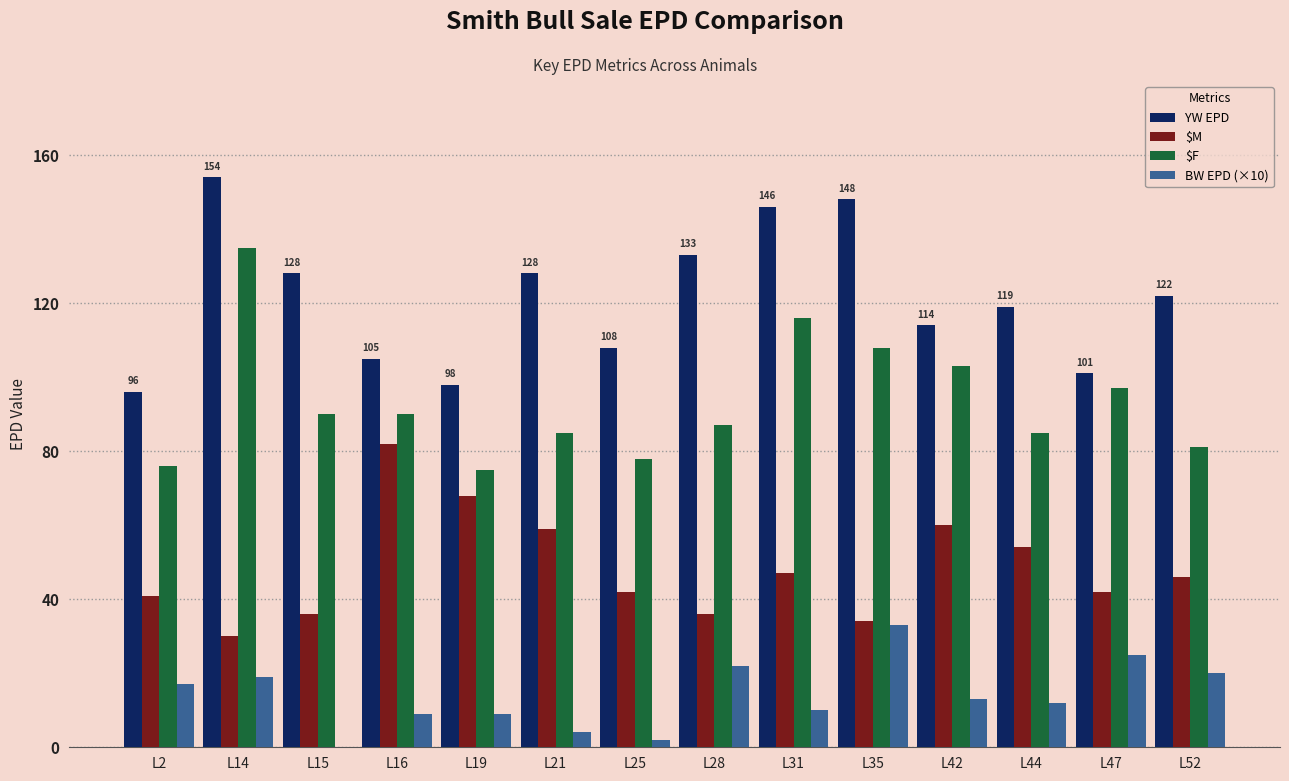

What is the maximum value for $M?

82